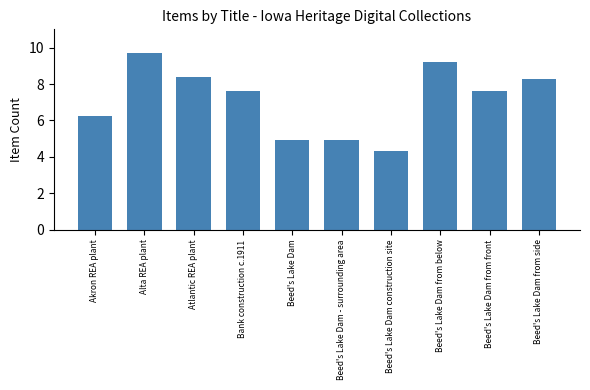

What is the value of the 9th bar from the left?

7.6